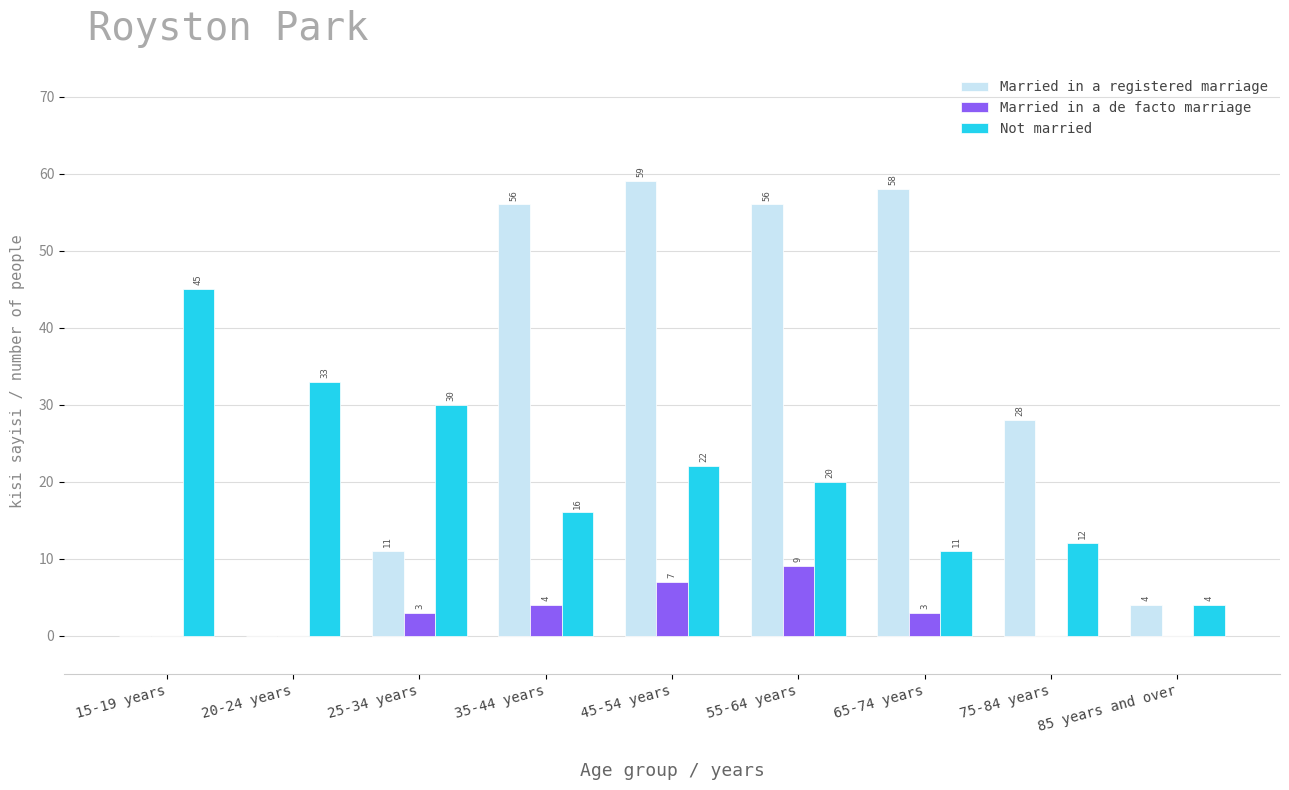

What is the sum of all Married in a registered marriage values?

272